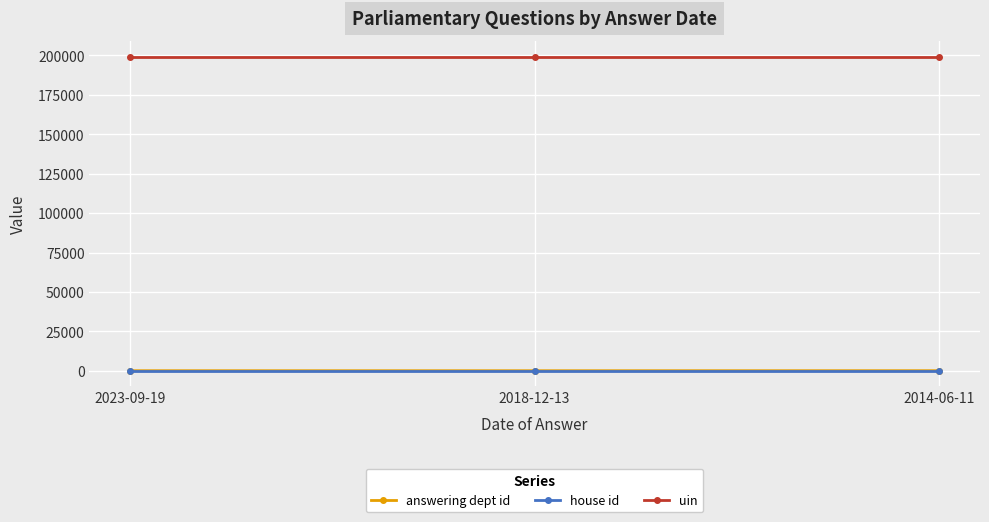

Does the chart display data point markers on the line(s)?

Yes